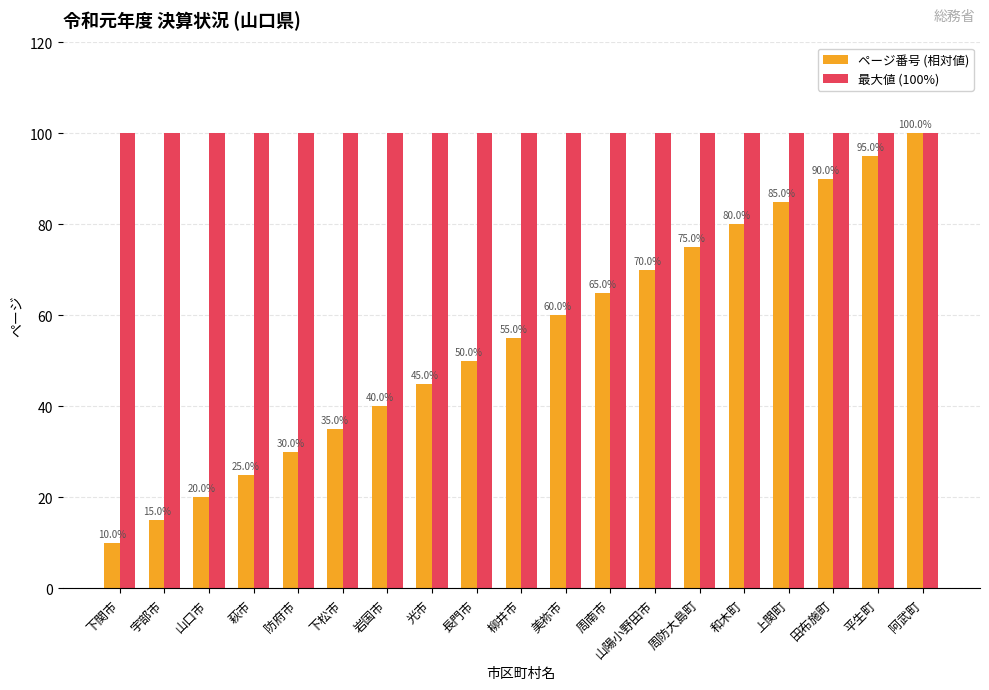

What is the label of the 11th bar from the right?

長門市